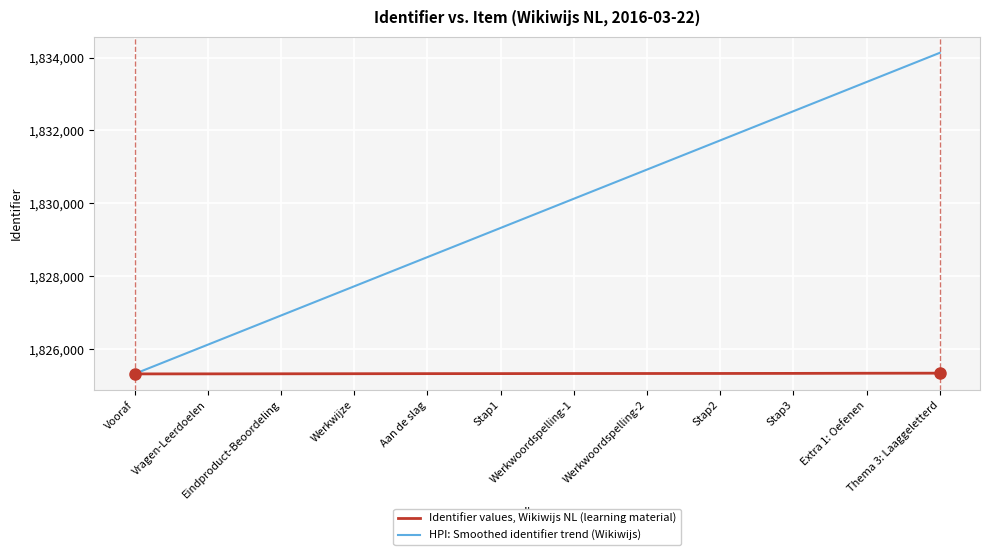

Read the Identifier values, Wikiwijs NL (learning material) value at Vooraf.

1825324.0